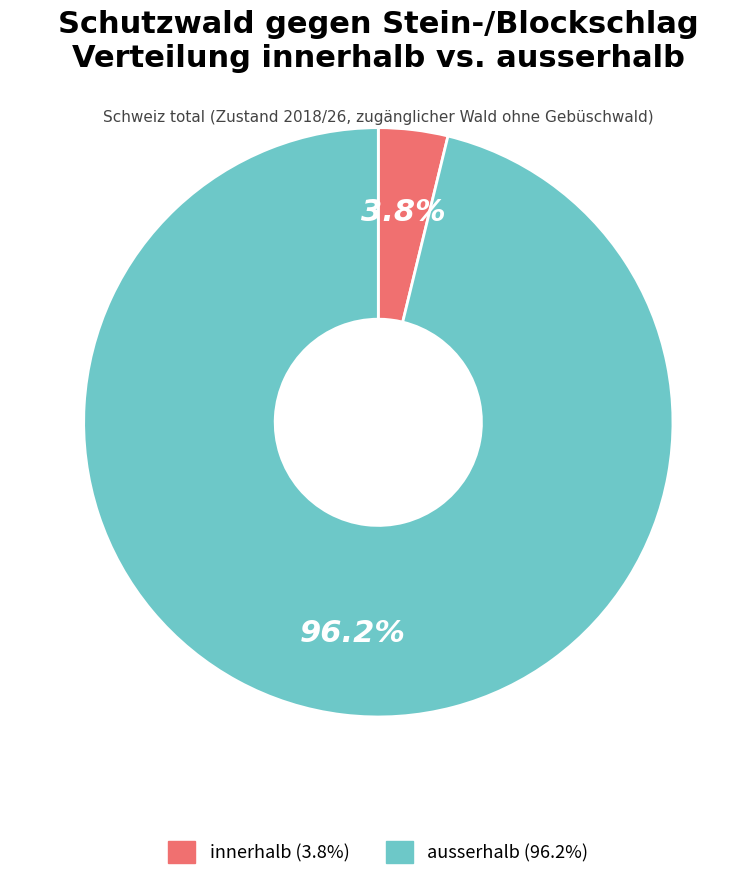

What percentage is the ausserhalb slice, to the nearest percent?

96%